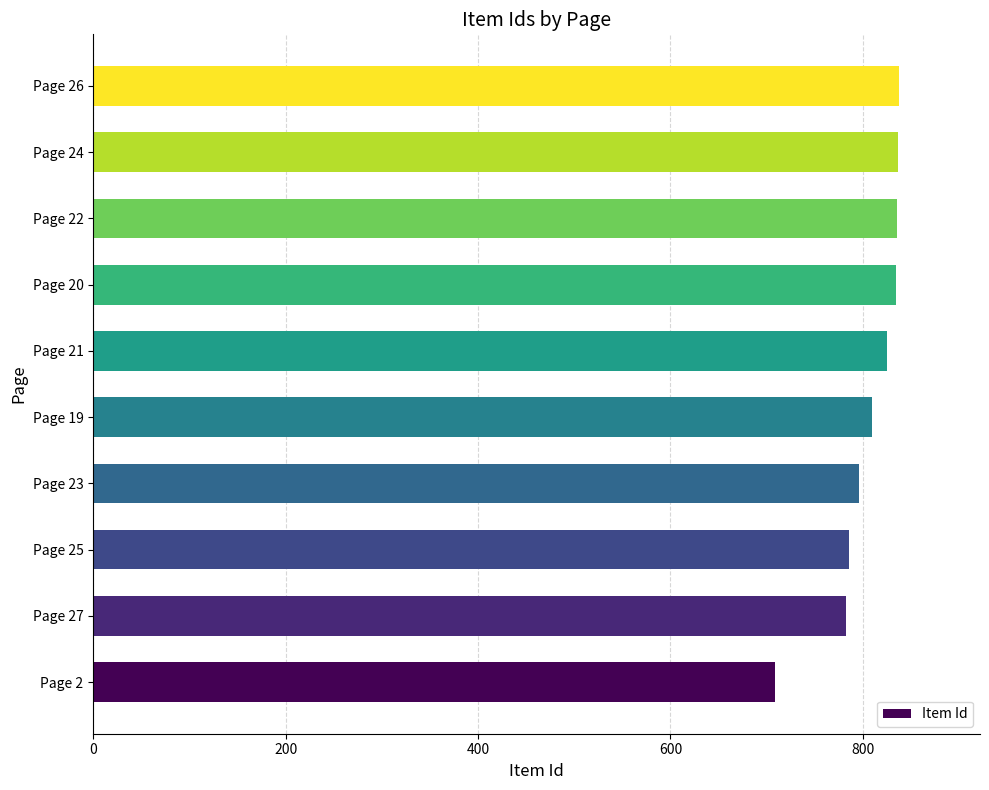

Is it true that the value at Page 22 is 836?

True